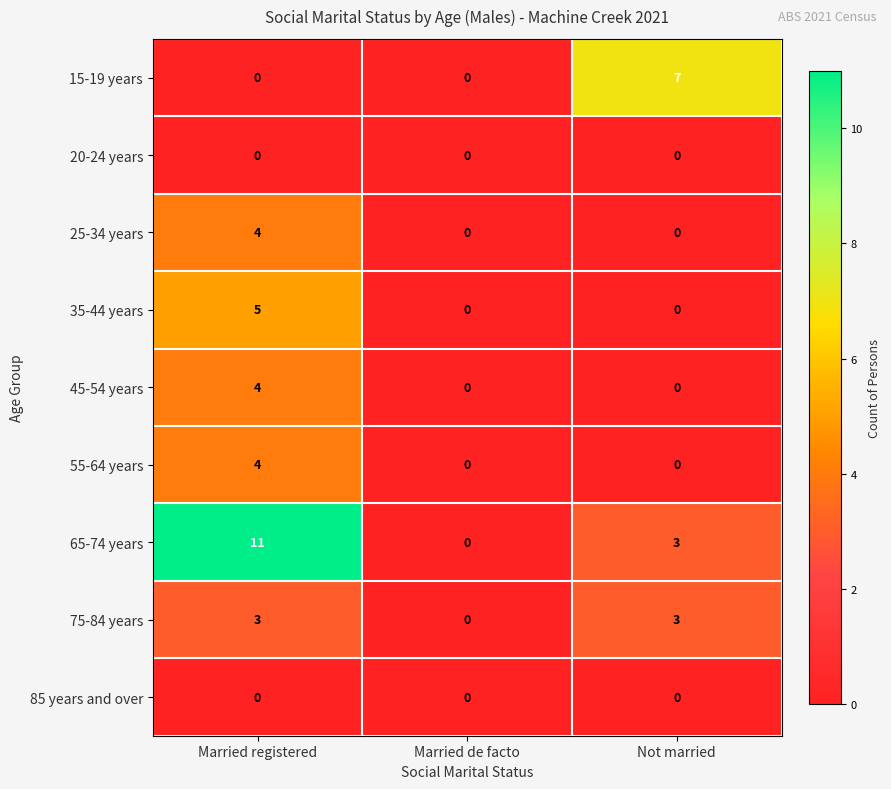

Reading left to right, what are all the values shown in this chart?

15-19 years: Married registered=0	Married de facto=0	Not married=7
20-24 years: Married registered=0	Married de facto=0	Not married=0
25-34 years: Married registered=4	Married de facto=0	Not married=0
35-44 years: Married registered=5	Married de facto=0	Not married=0
45-54 years: Married registered=4	Married de facto=0	Not married=0
55-64 years: Married registered=4	Married de facto=0	Not married=0
65-74 years: Married registered=11	Married de facto=0	Not married=3
75-84 years: Married registered=3	Married de facto=0	Not married=3
85 years and over: Married registered=0	Married de facto=0	Not married=0